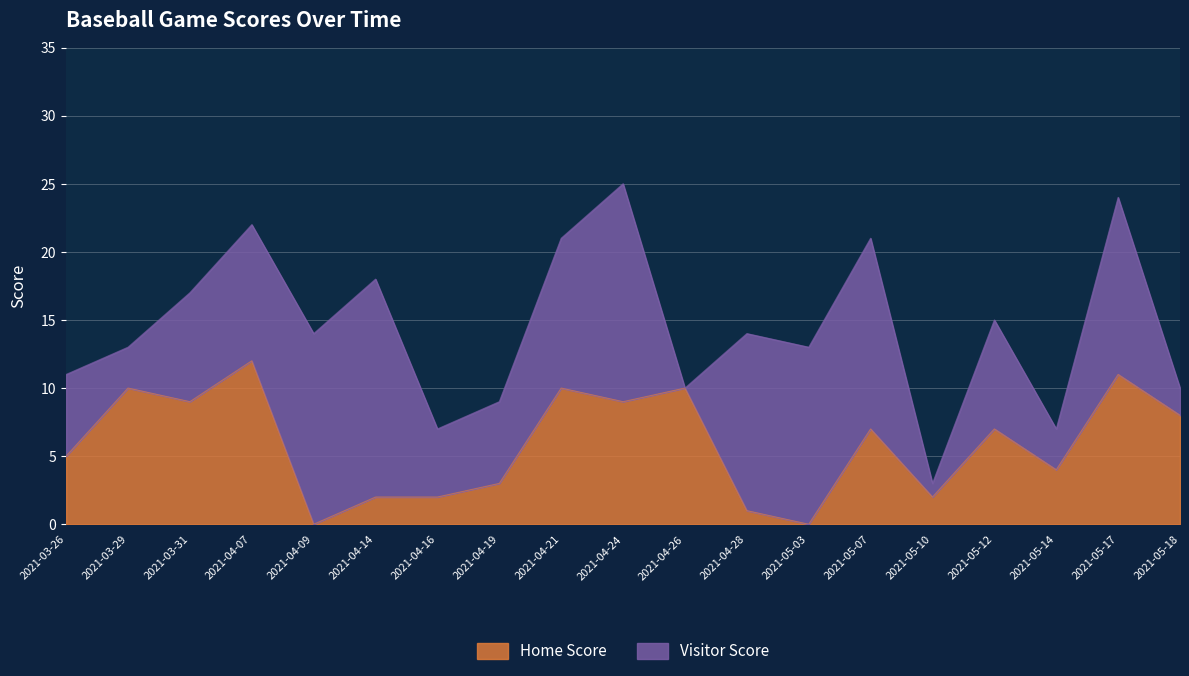

Rank the categories by value from lowest to highest.

2021-04-09, 2021-05-03, 2021-04-28, 2021-04-14, 2021-04-16, 2021-05-10, 2021-04-19, 2021-05-14, 2021-03-26, 2021-05-07, 2021-05-12, 2021-05-18, 2021-03-31, 2021-04-24, 2021-03-29, 2021-04-21, 2021-04-26, 2021-05-17, 2021-04-07